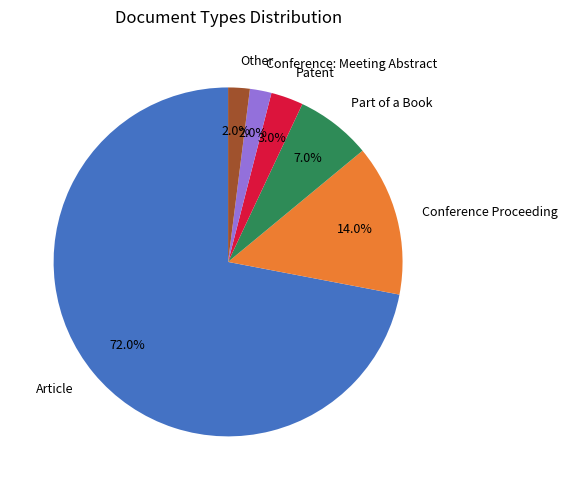

What percentage is NOT represented by Other?

98.0%